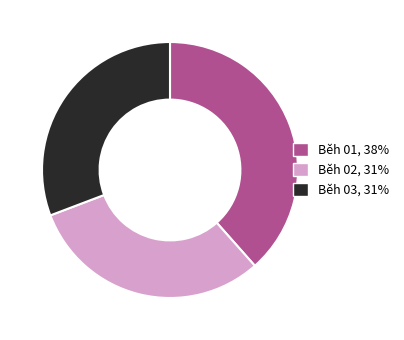

How many segments does this pie chart have?

3